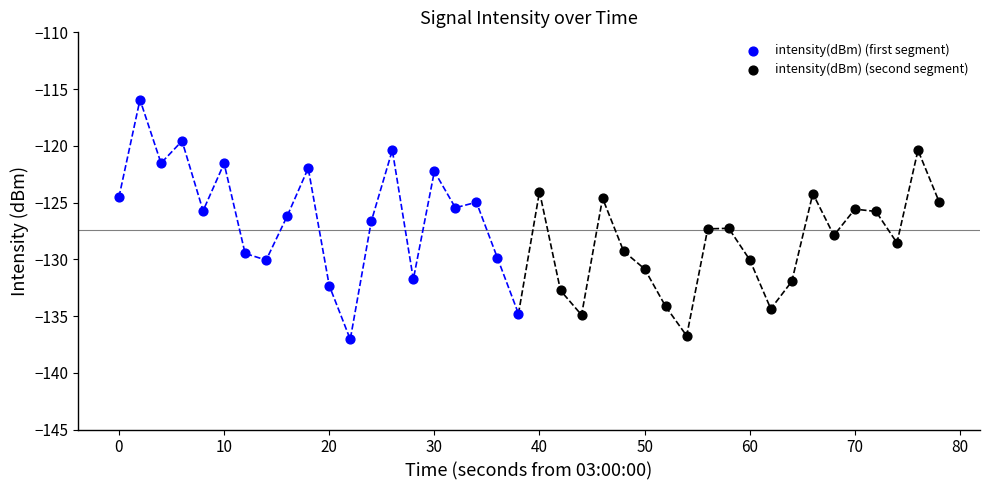

Which series contains the highest Y value?

intensity(dBm) (first segment)